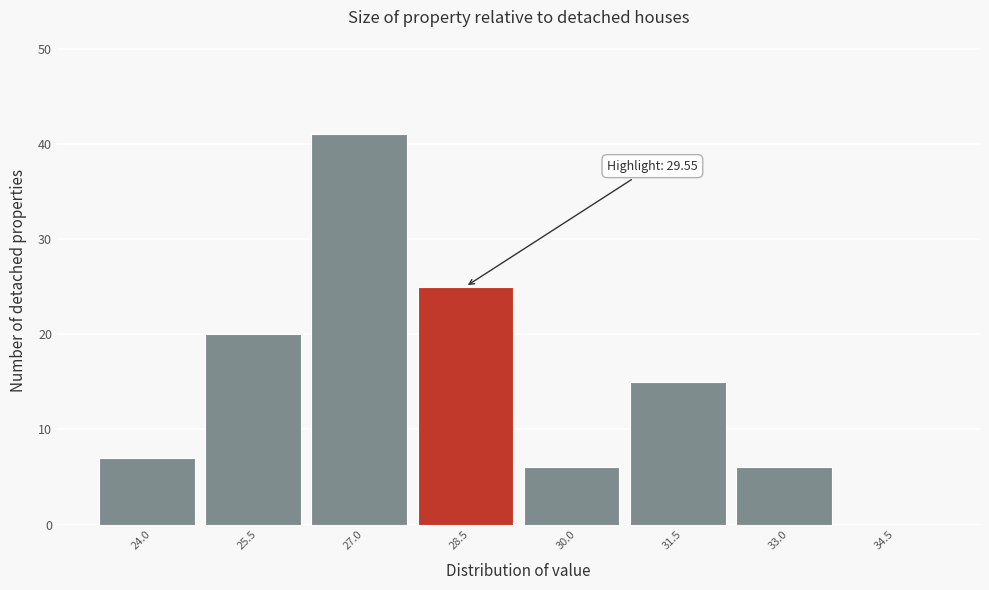

Reading left to right, extract all data points from this chart.

24.0=7	25.5=20	27.0=41	28.5=25	30.0=6	31.5=15	33.0=6	34.5=0